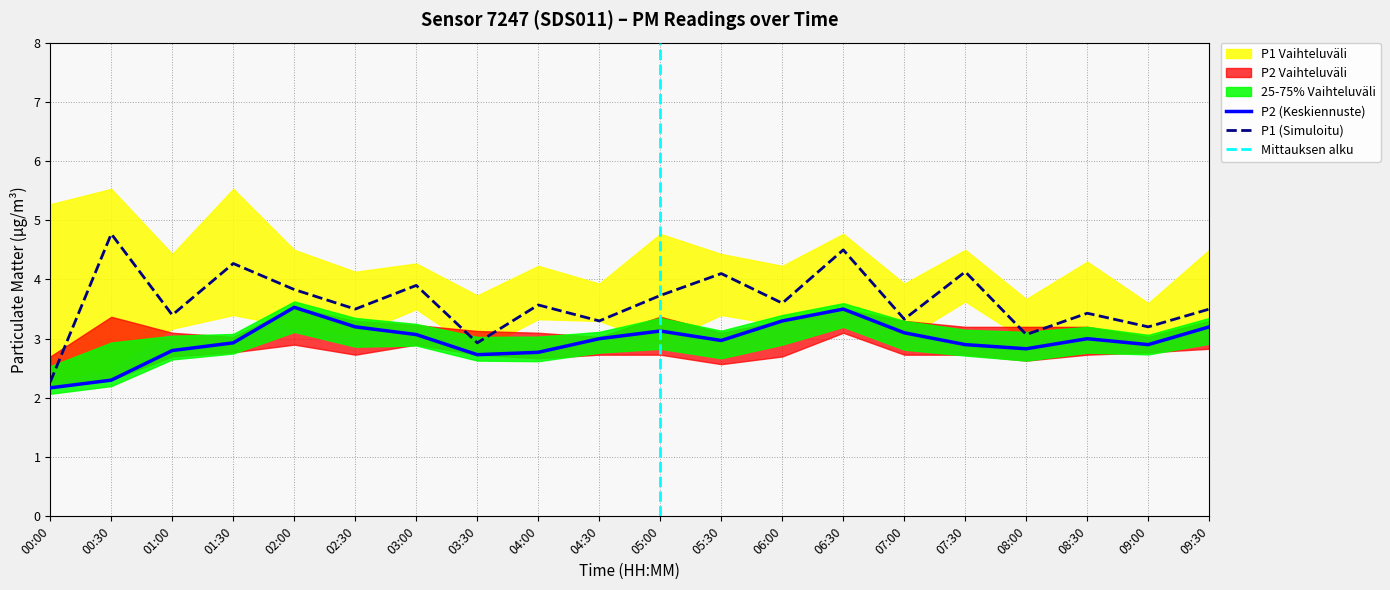

At which label does P1 first exceed 3?

00:30